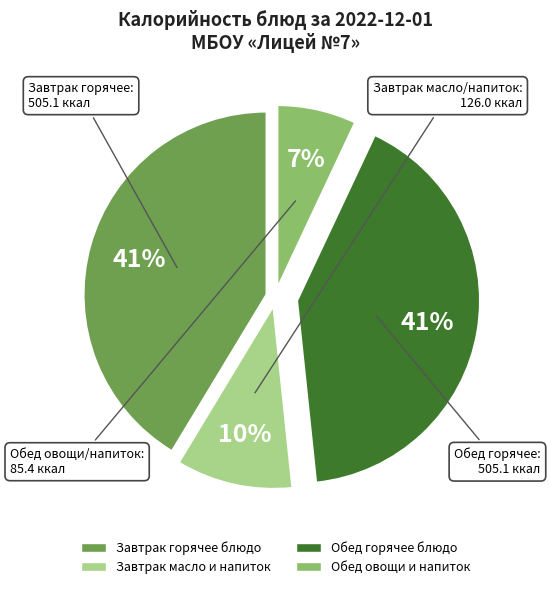

To the nearest percent, what is the difference between the largest and smallest slice percentages?

34%